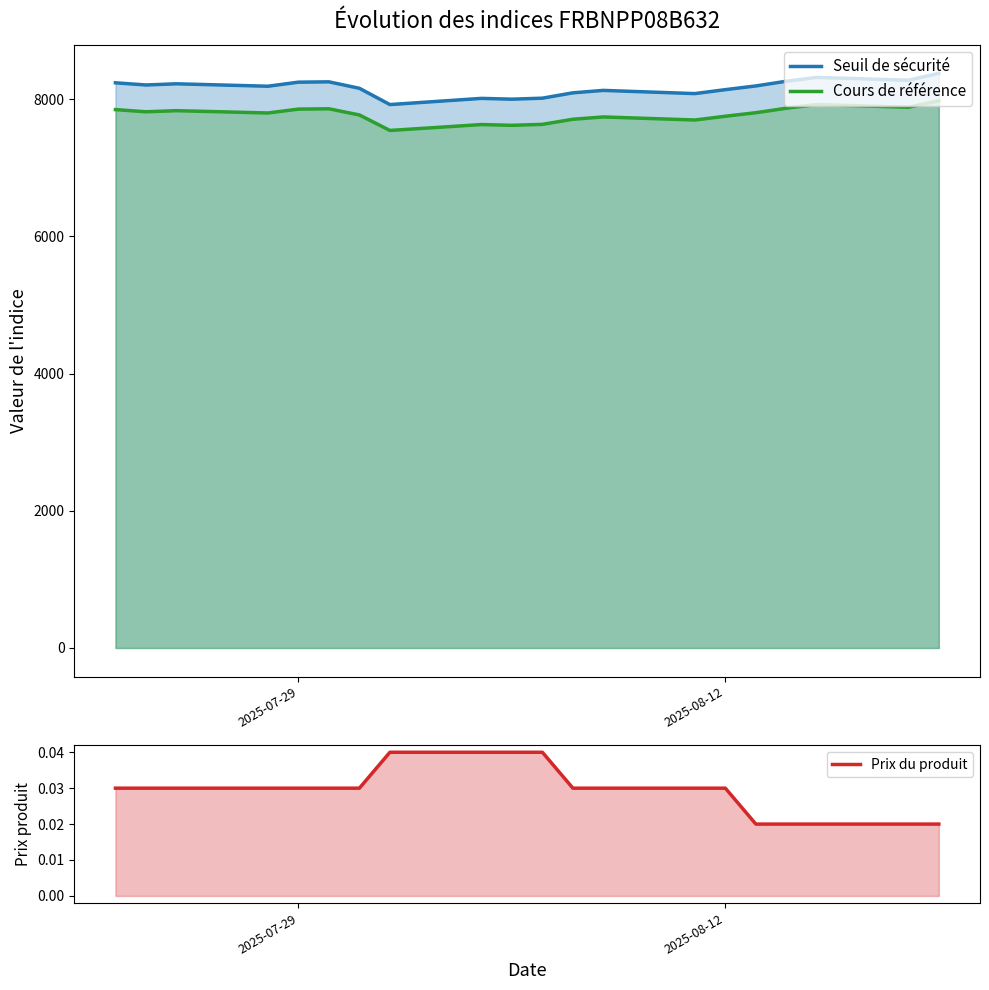

What position from the left is 2025-08-12?

2